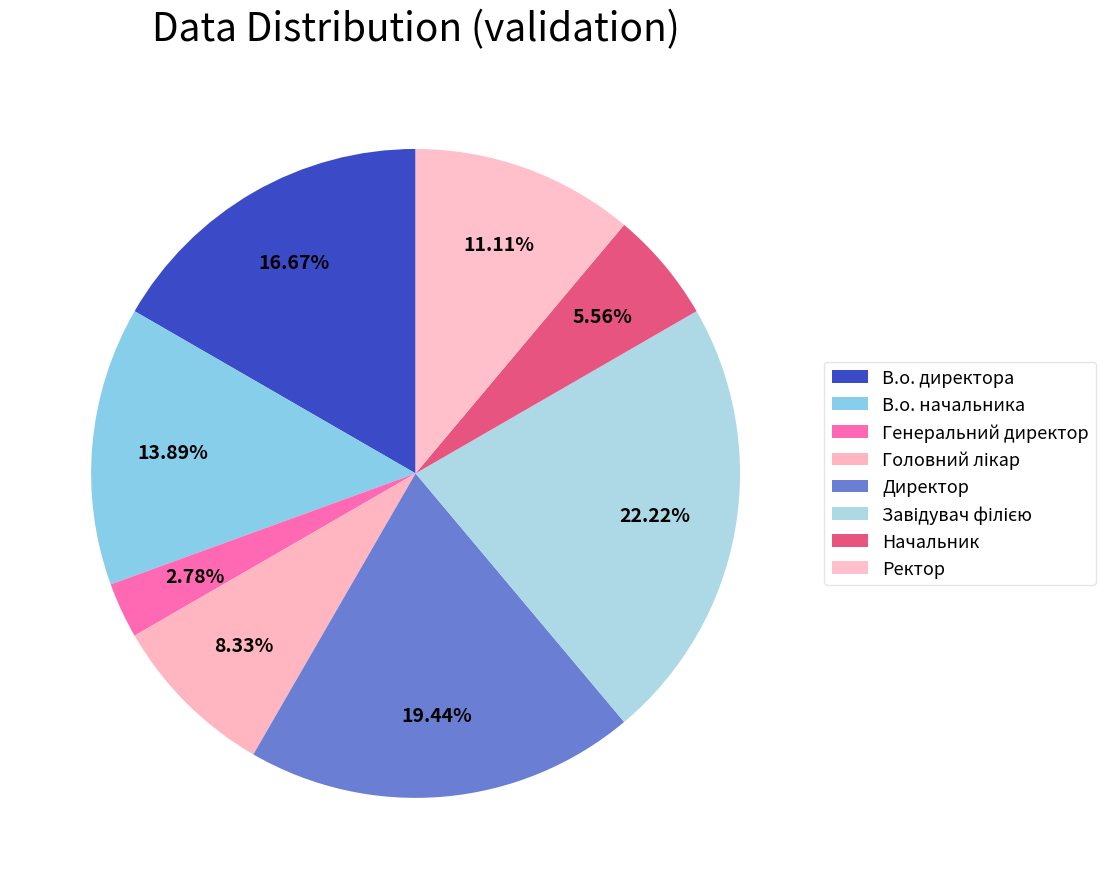

What percentage is the В.о. начальника slice, to the nearest percent?

14%